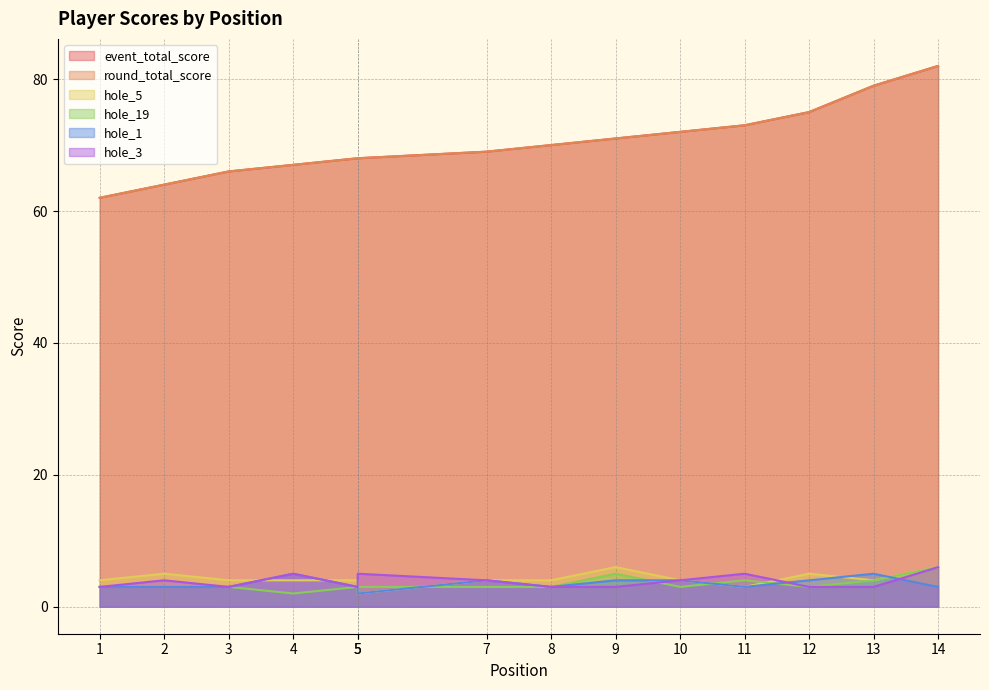

Which series has the largest range (max minus min)?

event_total_score